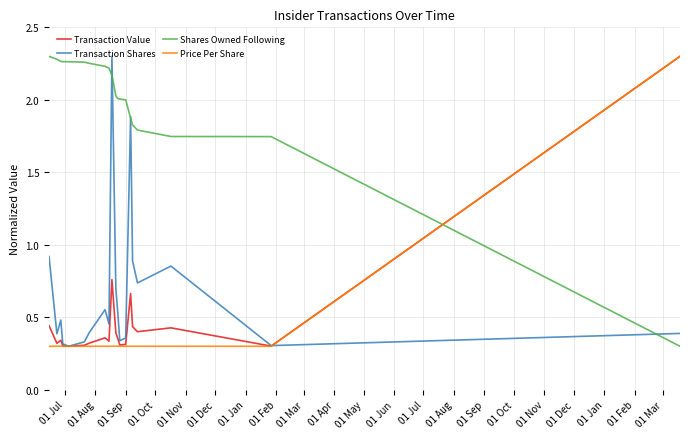

How many times do Shares Owned Following and Price Per Share cross each other?

1